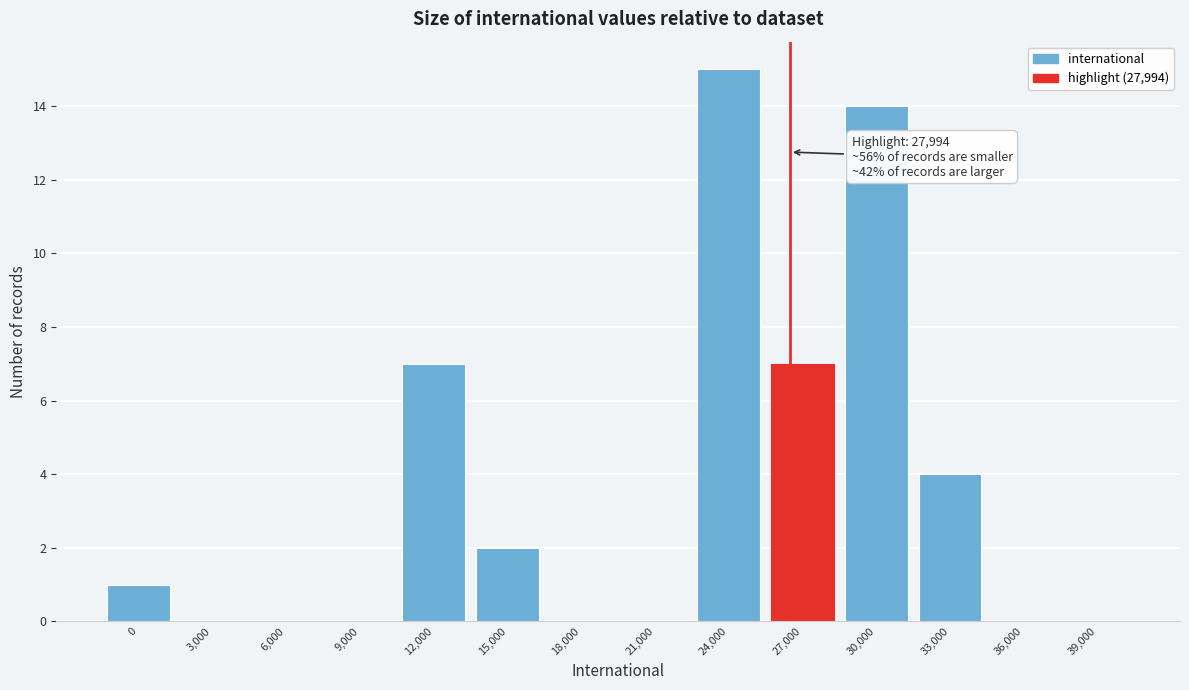

Reading left to right, list all the values displayed in this chart.

0=1	3,000=0	6,000=0	9,000=0	12,000=7	15,000=2	18,000=0	21,000=0	24,000=15	27,000=7	30,000=14	33,000=4	36,000=0	39,000=0